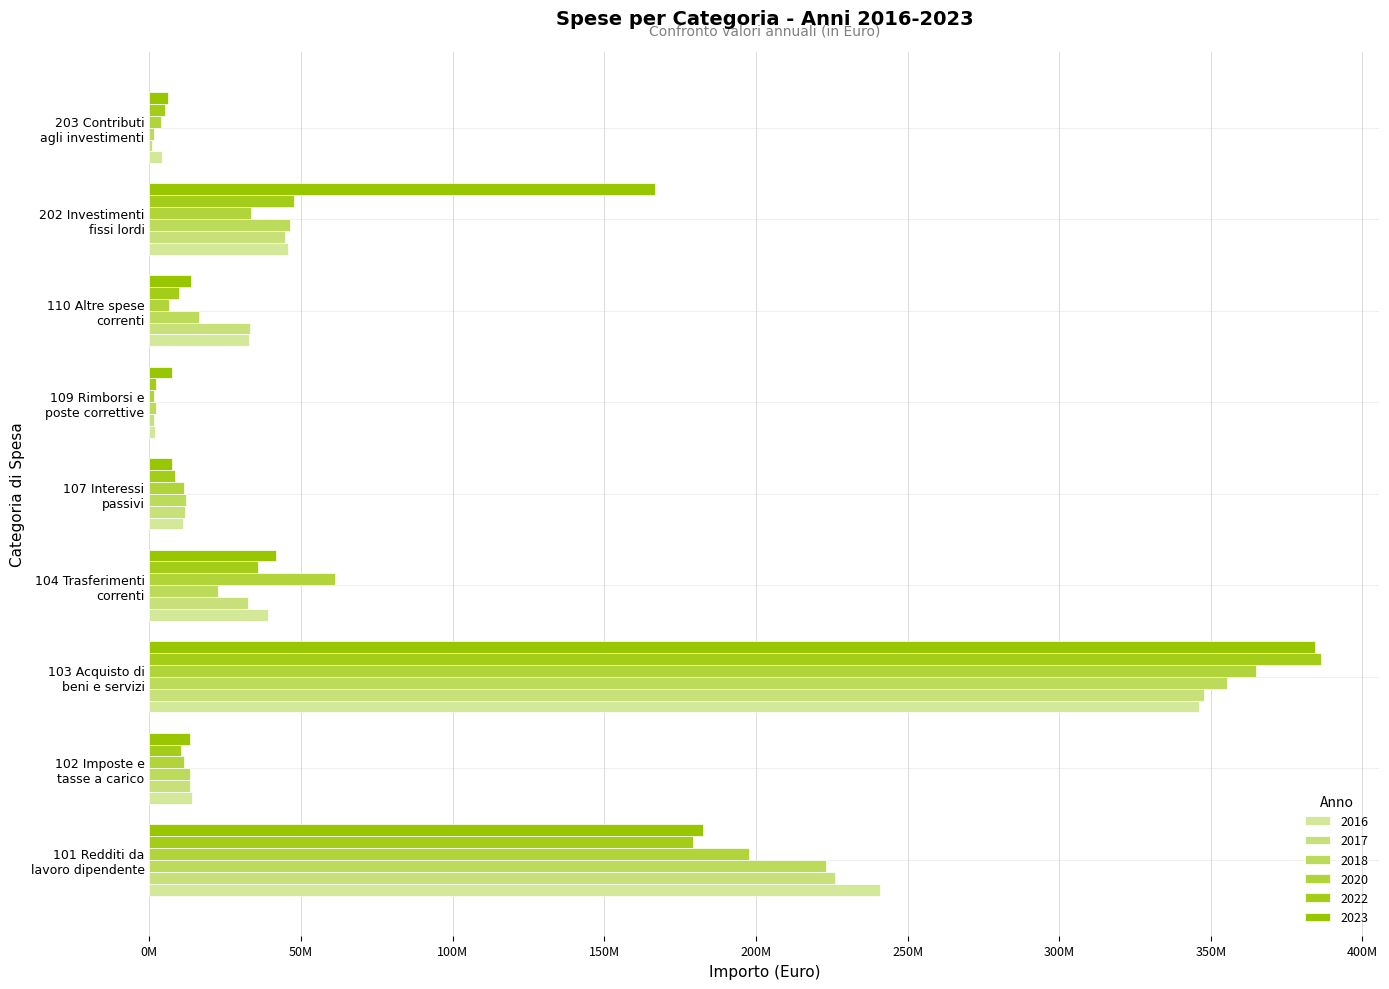

Where is 2017 nearest to the value 174299006?

101 Redditi da
lavoro dipendente